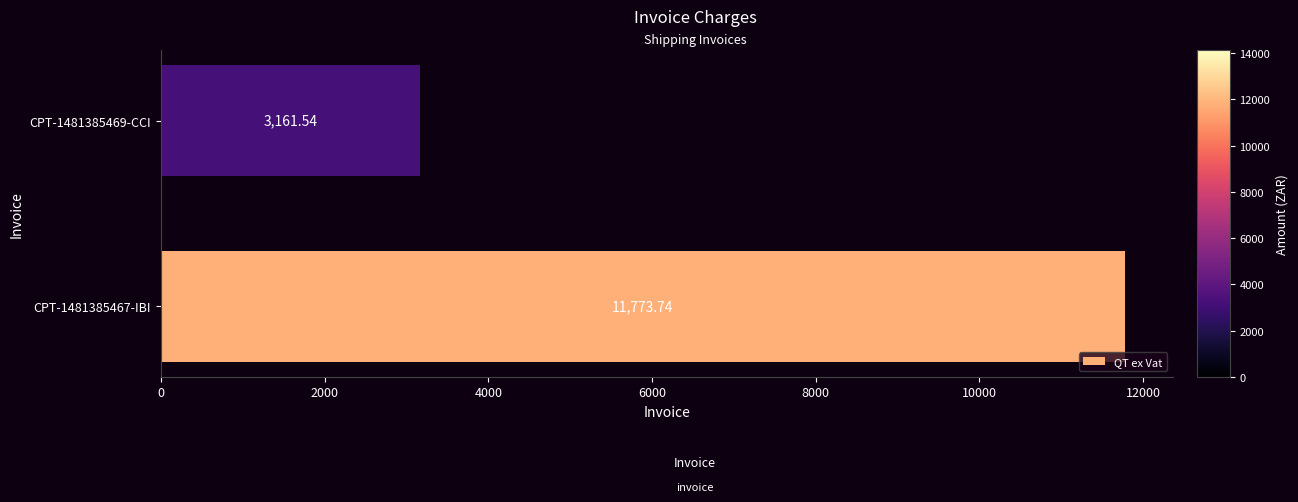

What is the change in value from CPT-1481385467-IBI to CPT-1481385469-CCI?

-8612.2